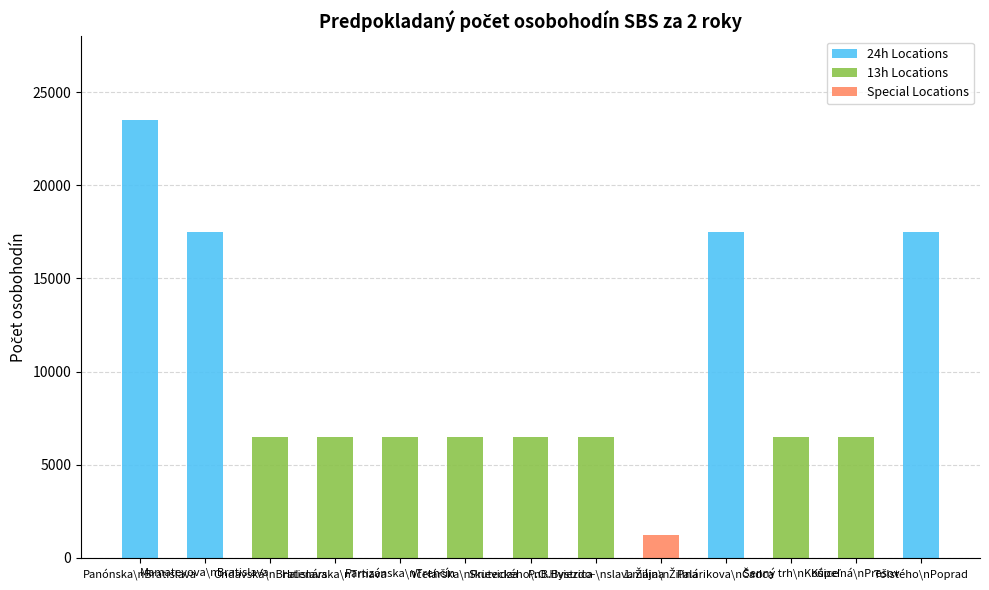

How many data points does each series have?

13